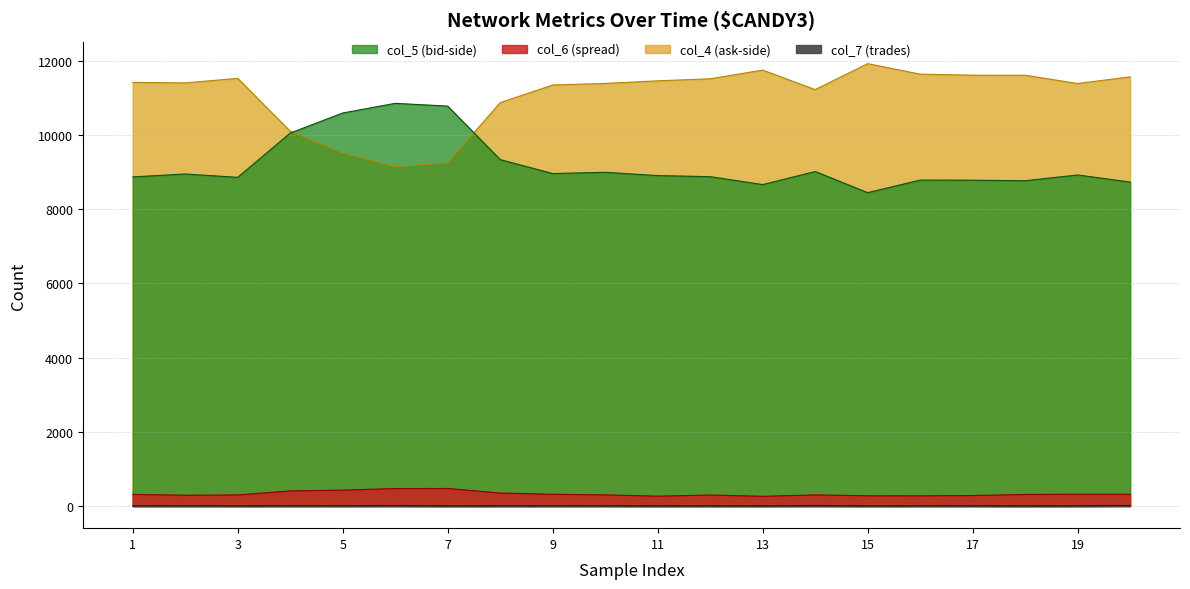

Reading right to left, extract all data points from this chart.

col_4: 20=11570	19=11390	18=11613	17=11614	16=11642	15=11925	14=11226	13=11752	12=11517	11=11462	10=11392	9=11350	8=10874	7=9250	6=9147	5=9517	4=10103	3=11529	2=11407	1=11420
col_5: 20=8733	19=8925	18=8769	17=8784	16=8787	15=8448	14=9018	13=8665	12=8879	11=8908	10=8997	9=8963	8=9339	7=10781	6=10856	5=10595	4=10054	3=8861	2=8951	1=8872
col_6: 20=317	19=318	18=312	17=283	16=275	15=276	14=300	13=262	12=297	11=266	10=301	9=317	8=350	7=474	6=471	5=429	4=407	3=299	2=291	1=314
col_7: 20=9	19=2	18=0	17=3	16=2	15=1	14=5	13=1	12=2	11=0	10=3	9=2	8=2	7=1	6=5	5=3	4=3	3=1	2=3	1=2